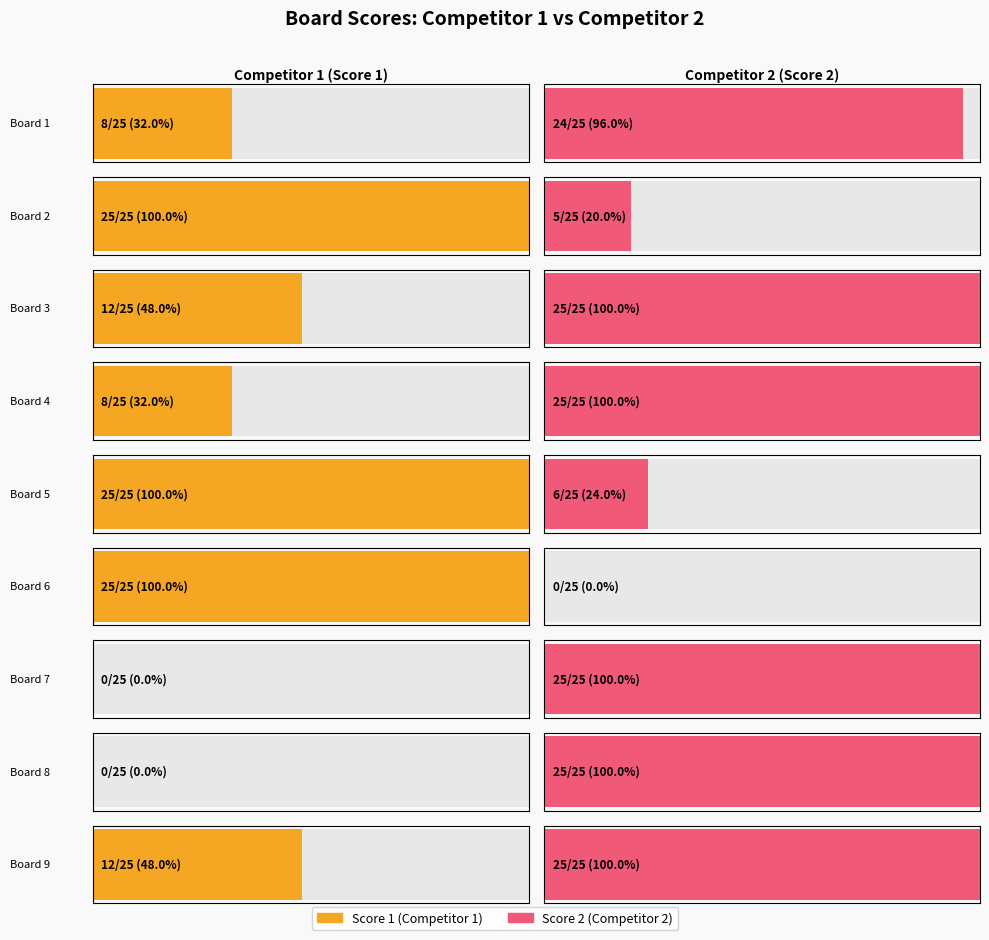

Rank the series at 3 from lowest to highest value.

Score 1, Score 2